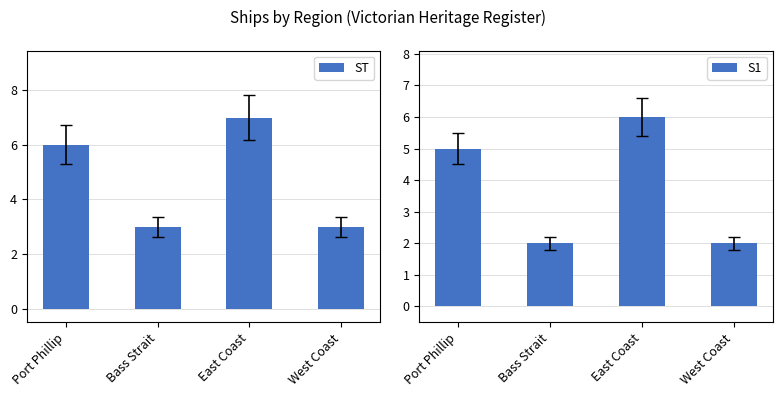

The value of S1 at Bass Strait is 3. True or false?

False